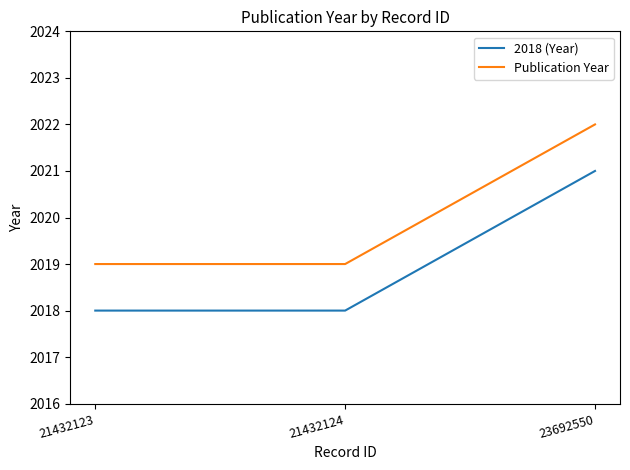

Is it true that 2018 (Year) equals 2018 at 21432123?

True